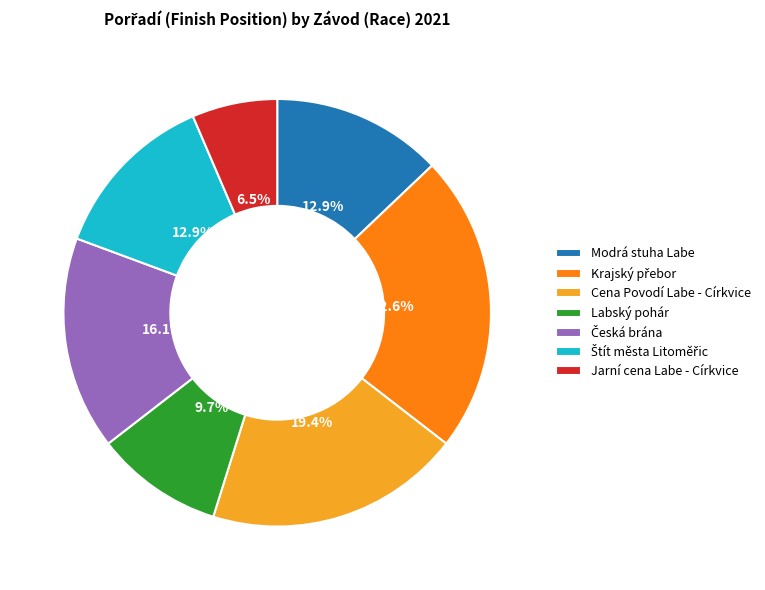

Count the number of slices in the pie.

7